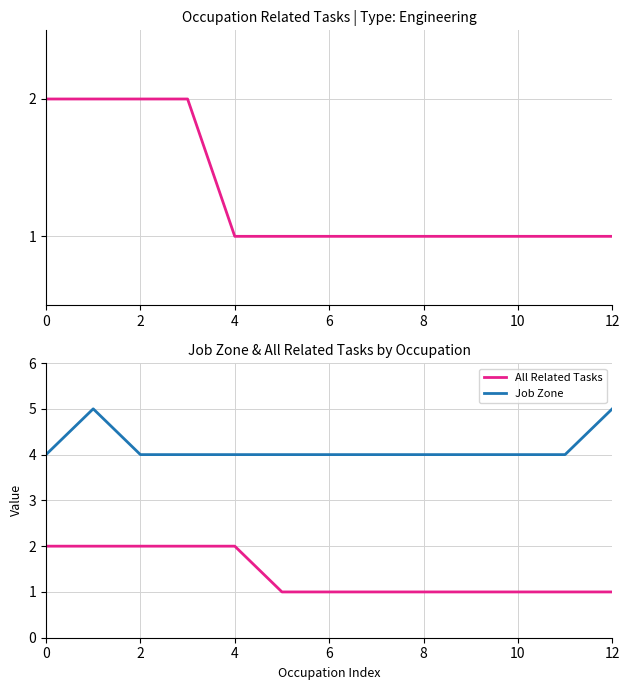

True or false: All Related Tasks and Job Zone intersect in this chart.

False